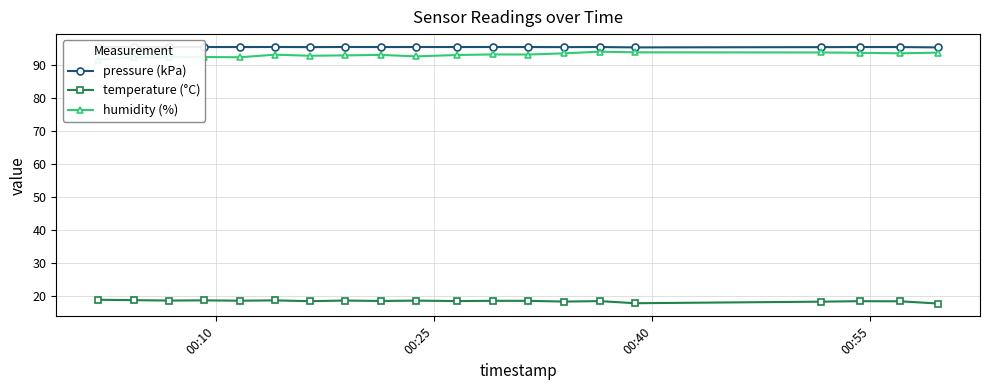

True or false: temperature (°C) has more than 0 points higher than both neighbors.

True